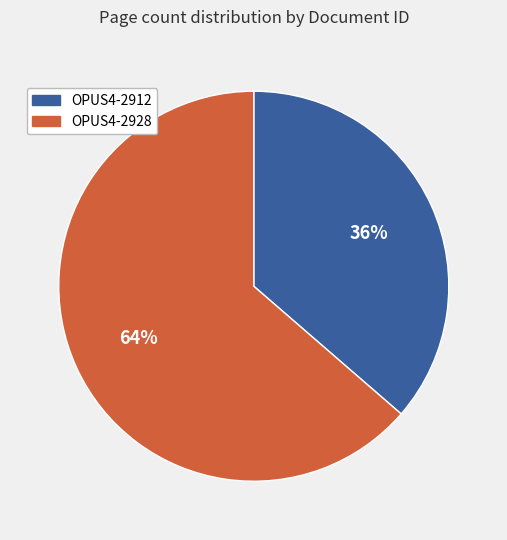

How many segments does this pie chart have?

2